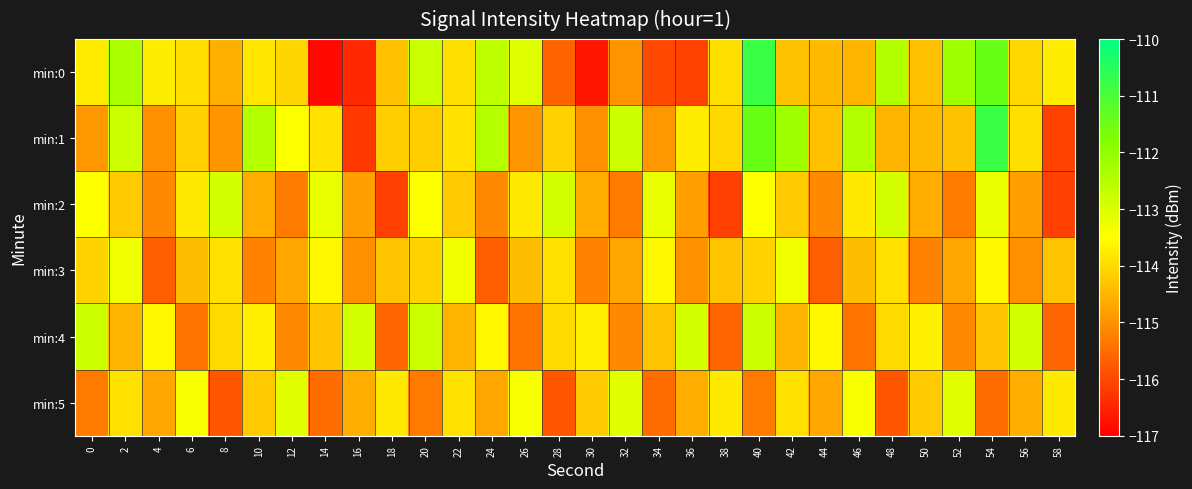

Reading left to right, transcribe all the data shown in this chart.

min:0: 0=-113.8	2=-112.4	4=-113.7	6=-113.9	8=-114.6	10=-113.8	12=-114.1	14=-116.9	16=-116.4	18=-114.3	20=-112.8	22=-113.9	24=-112.6	26=-113.1	28=-115.6	30=-116.7	32=-115.0	34=-116.0	36=-116.1	38=-113.9	40=-110.8	42=-114.3	44=-114.4	46=-114.5	48=-112.5	50=-114.3	52=-112.2	54=-111.4	56=-114.0	58=-113.7
min:1: 0=-114.9	2=-112.8	4=-115.0	6=-114.1	8=-114.9	10=-112.5	12=-113.5	14=-113.9	16=-116.2	18=-114.2	20=-114.2	22=-113.9	24=-112.5	26=-114.9	28=-114.1	30=-115.0	32=-112.8	34=-114.9	36=-113.7	38=-114.0	40=-111.4	42=-112.2	44=-114.3	46=-112.5	48=-114.5	50=-114.4	52=-114.3	54=-110.8	56=-113.9	58=-116.1
min:2: 0=-113.5	2=-114.2	4=-115.1	6=-113.8	8=-112.9	10=-114.6	12=-115.3	14=-113.2	16=-114.8	18=-116.1	20=-113.5	22=-114.2	24=-115.1	26=-113.8	28=-112.9	30=-114.6	32=-115.3	34=-113.2	36=-114.8	38=-116.1	40=-113.5	42=-114.2	44=-115.1	46=-113.8	48=-112.9	50=-114.6	52=-115.3	54=-113.2	56=-114.8	58=-116.1
min:3: 0=-114.1	2=-113.3	4=-115.7	6=-114.4	8=-113.9	10=-115.2	12=-114.7	14=-113.6	16=-115.0	18=-114.3	20=-114.1	22=-113.3	24=-115.7	26=-114.4	28=-113.9	30=-115.2	32=-114.7	34=-113.6	36=-115.0	38=-114.3	40=-114.1	42=-113.3	44=-115.7	46=-114.4	48=-113.9	50=-115.2	52=-114.7	54=-113.6	56=-115.0	58=-114.3
min:4: 0=-112.8	2=-114.5	4=-113.6	6=-115.4	8=-114.0	10=-113.7	12=-115.1	14=-114.3	16=-112.9	18=-115.6	20=-112.8	22=-114.5	24=-113.6	26=-115.4	28=-114.0	30=-113.7	32=-115.1	34=-114.3	36=-112.9	38=-115.6	40=-112.8	42=-114.5	44=-113.6	46=-115.4	48=-114.0	50=-113.7	52=-115.1	54=-114.3	56=-112.9	58=-115.6
min:5: 0=-115.3	2=-113.9	4=-114.7	6=-113.4	8=-115.8	10=-114.2	12=-113.1	14=-115.5	16=-114.6	18=-113.8	20=-115.3	22=-113.9	24=-114.7	26=-113.4	28=-115.8	30=-114.2	32=-113.1	34=-115.5	36=-114.6	38=-113.8	40=-115.3	42=-113.9	44=-114.7	46=-113.4	48=-115.8	50=-114.2	52=-113.1	54=-115.5	56=-114.6	58=-113.8